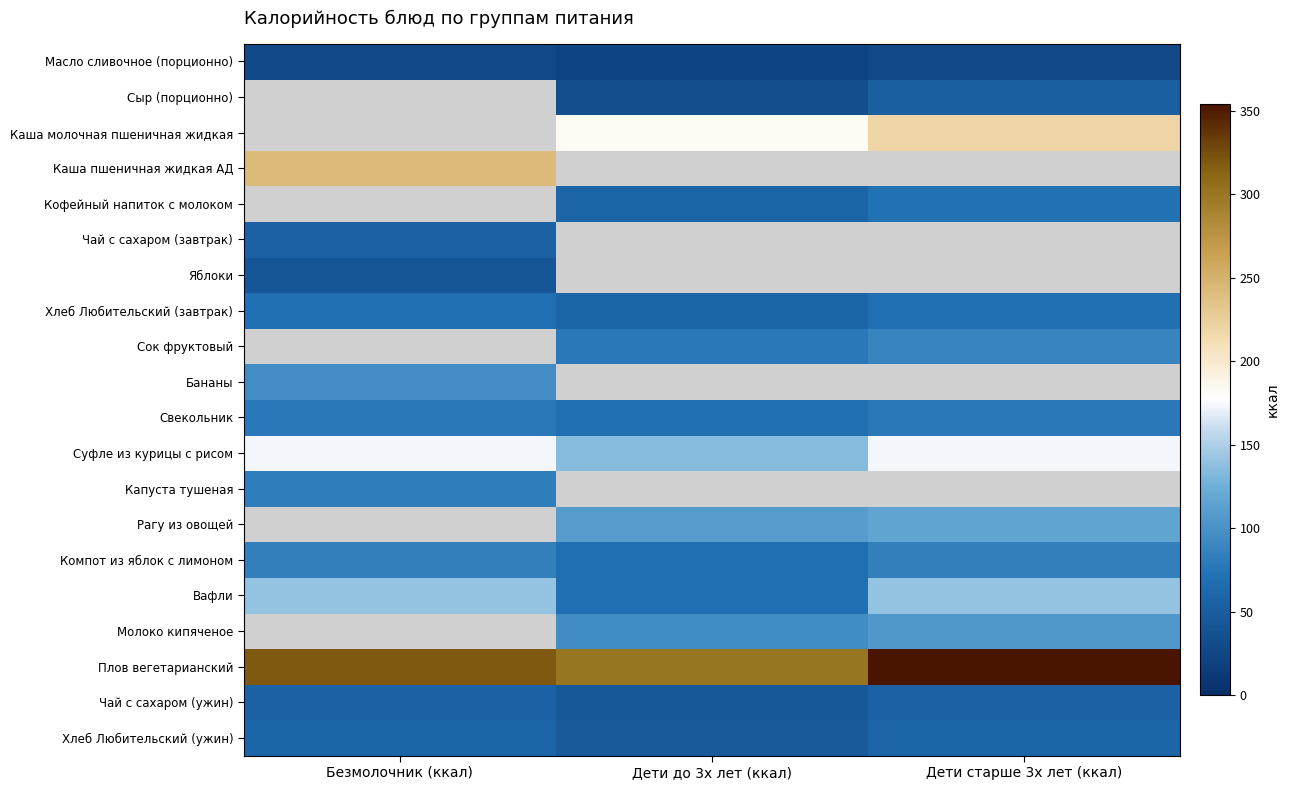

How many data points does each series have?

3